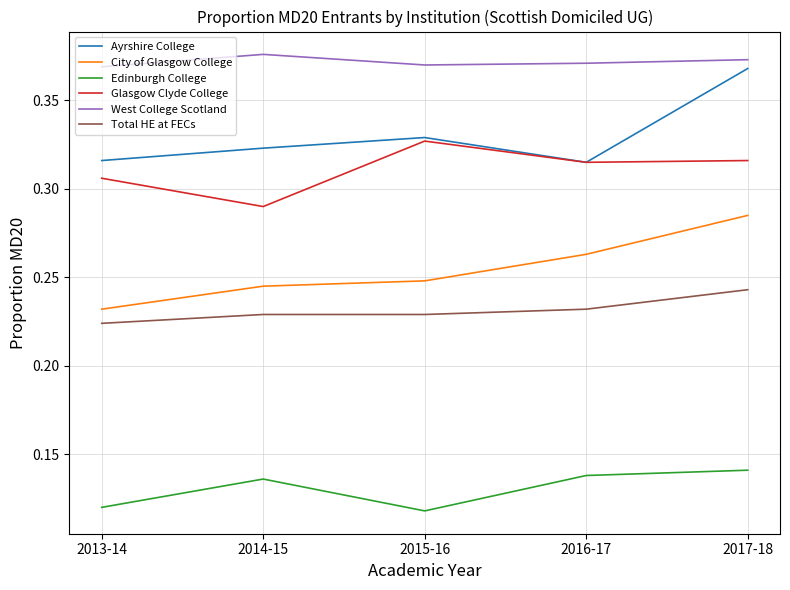

The value of Total HE at FECs at 2015-16 is 0.4. True or false?

False